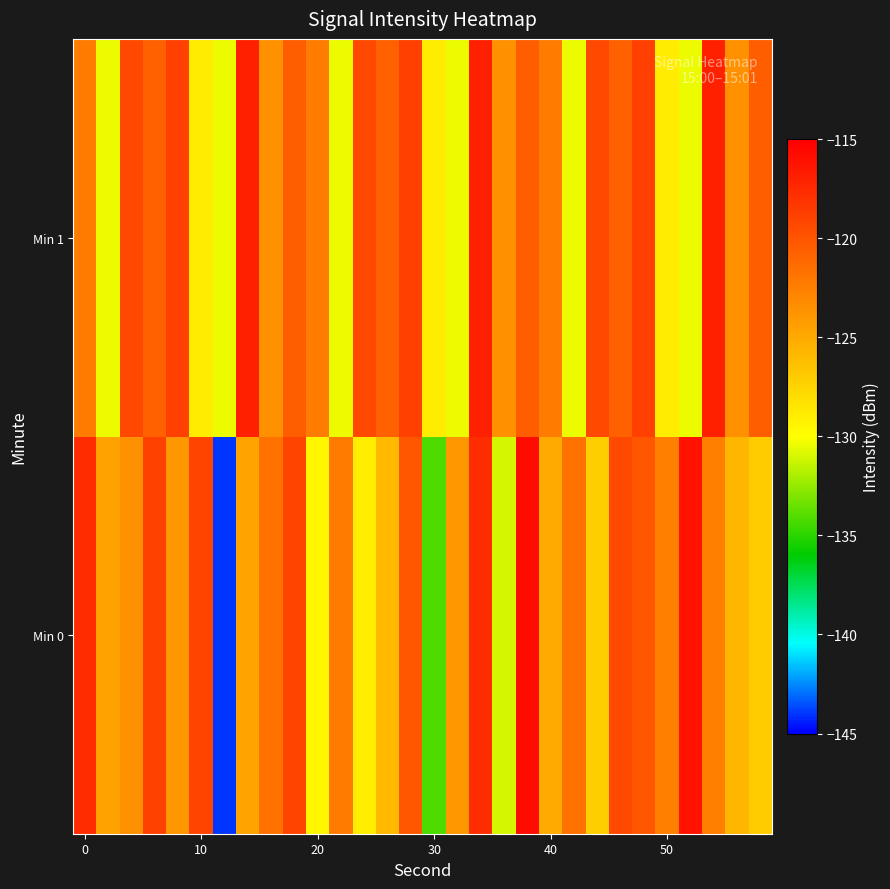

Rank the series by their average value, from lowest to highest.

Min 0, Min 1